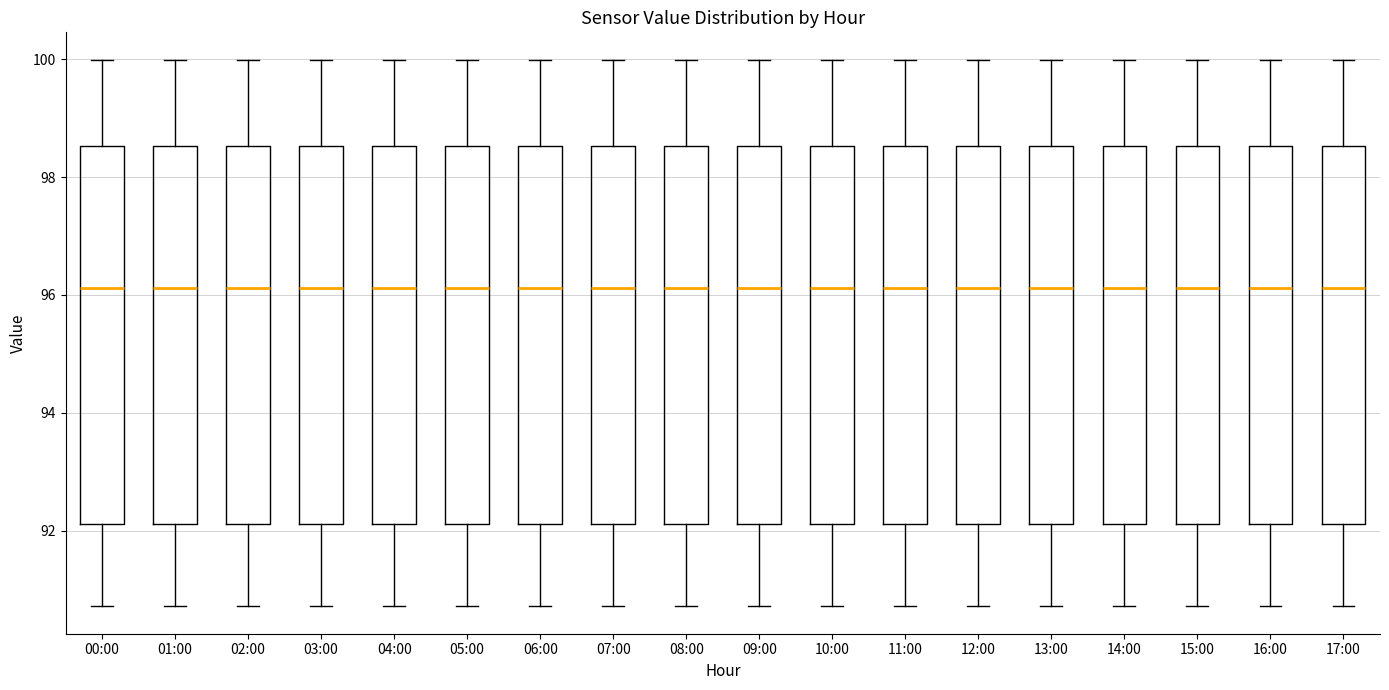

Reading left to right, read every box against the y-axis: the position of its median line, the range the box covers, and the ends of its whiskers. The values are not printed on the chart, so give them approximately, as read against the axis.

00:00: median 96.2, box 92.2 to 98.6, whiskers 90.8 to 100.0
01:00: median 96.2, box 92.2 to 98.6, whiskers 90.8 to 100.0
02:00: median 96.2, box 92.2 to 98.6, whiskers 90.8 to 100.0
03:00: median 96.2, box 92.2 to 98.6, whiskers 90.8 to 100.0
04:00: median 96.2, box 92.2 to 98.6, whiskers 90.8 to 100.0
05:00: median 96.2, box 92.2 to 98.6, whiskers 90.8 to 100.0
06:00: median 96.2, box 92.2 to 98.6, whiskers 90.8 to 100.0
07:00: median 96.2, box 92.2 to 98.6, whiskers 90.8 to 100.0
08:00: median 96.2, box 92.2 to 98.6, whiskers 90.8 to 100.0
09:00: median 96.2, box 92.2 to 98.6, whiskers 90.8 to 100.0
10:00: median 96.2, box 92.2 to 98.6, whiskers 90.8 to 100.0
11:00: median 96.2, box 92.2 to 98.6, whiskers 90.8 to 100.0
12:00: median 96.2, box 92.2 to 98.6, whiskers 90.8 to 100.0
13:00: median 96.2, box 92.2 to 98.6, whiskers 90.8 to 100.0
14:00: median 96.2, box 92.2 to 98.6, whiskers 90.8 to 100.0
15:00: median 96.2, box 92.2 to 98.6, whiskers 90.8 to 100.0
16:00: median 96.2, box 92.2 to 98.6, whiskers 90.8 to 100.0
17:00: median 96.2, box 92.2 to 98.6, whiskers 90.8 to 100.0